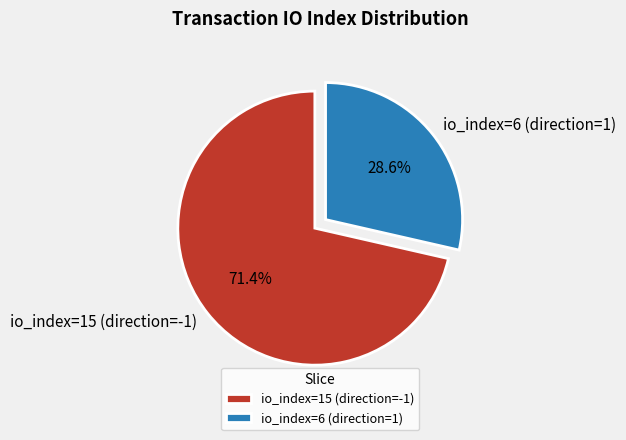

Which slice is the smallest?

io_index=6 (direction=1)